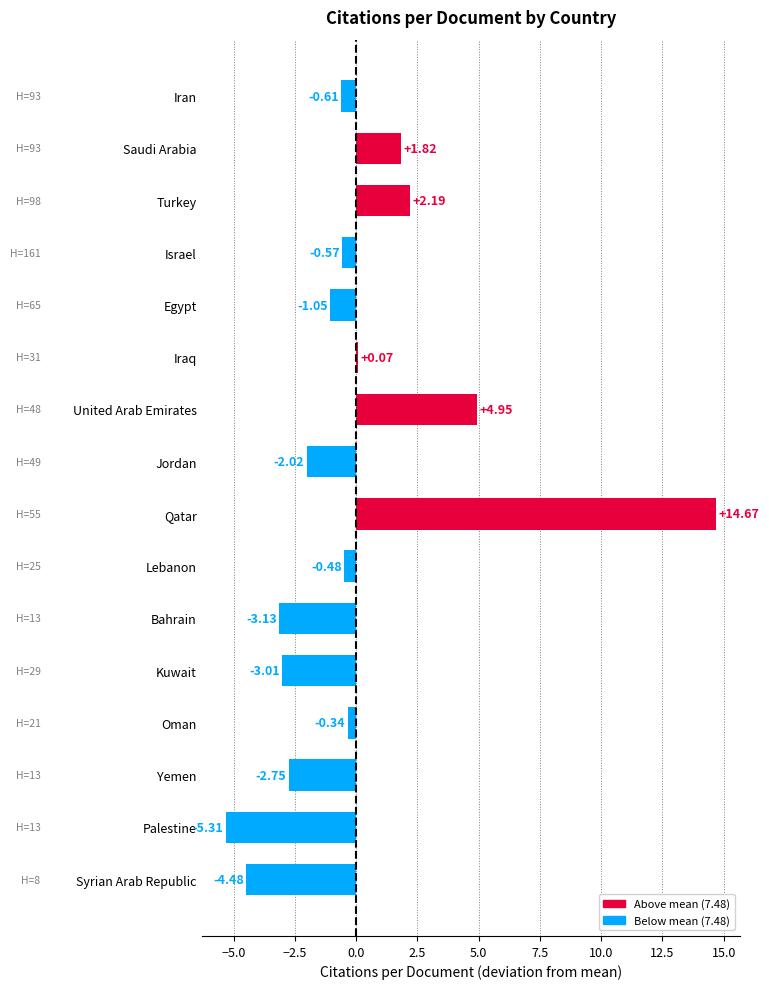

At which label is the value closest to 4?

United Arab Emirates